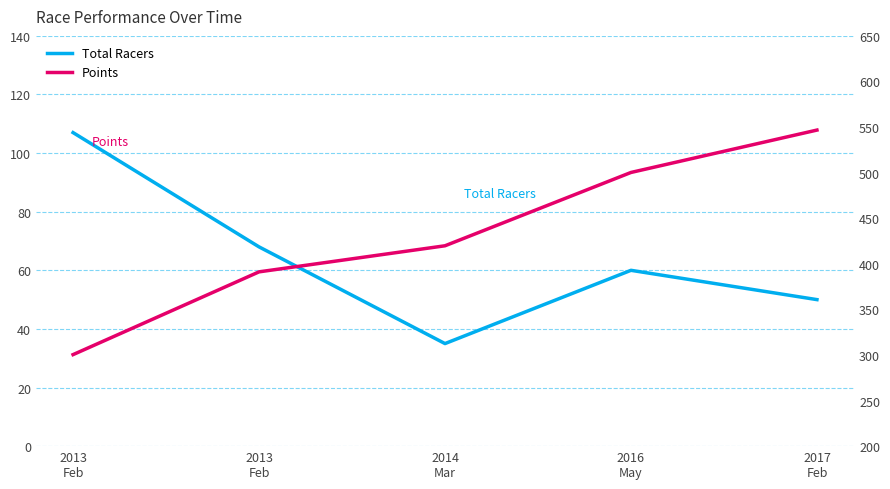

At which category is the sum across all series the highest?

2017
Feb